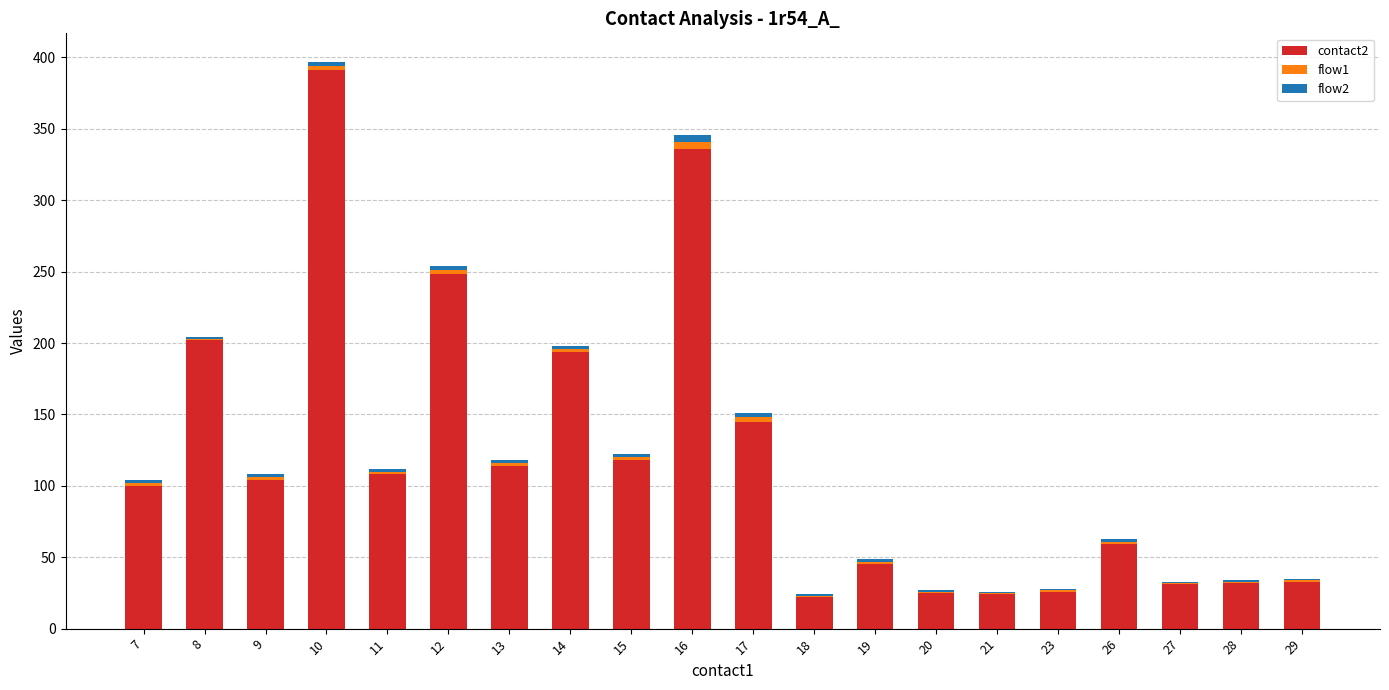

At which category is the sum across all series the highest?

10